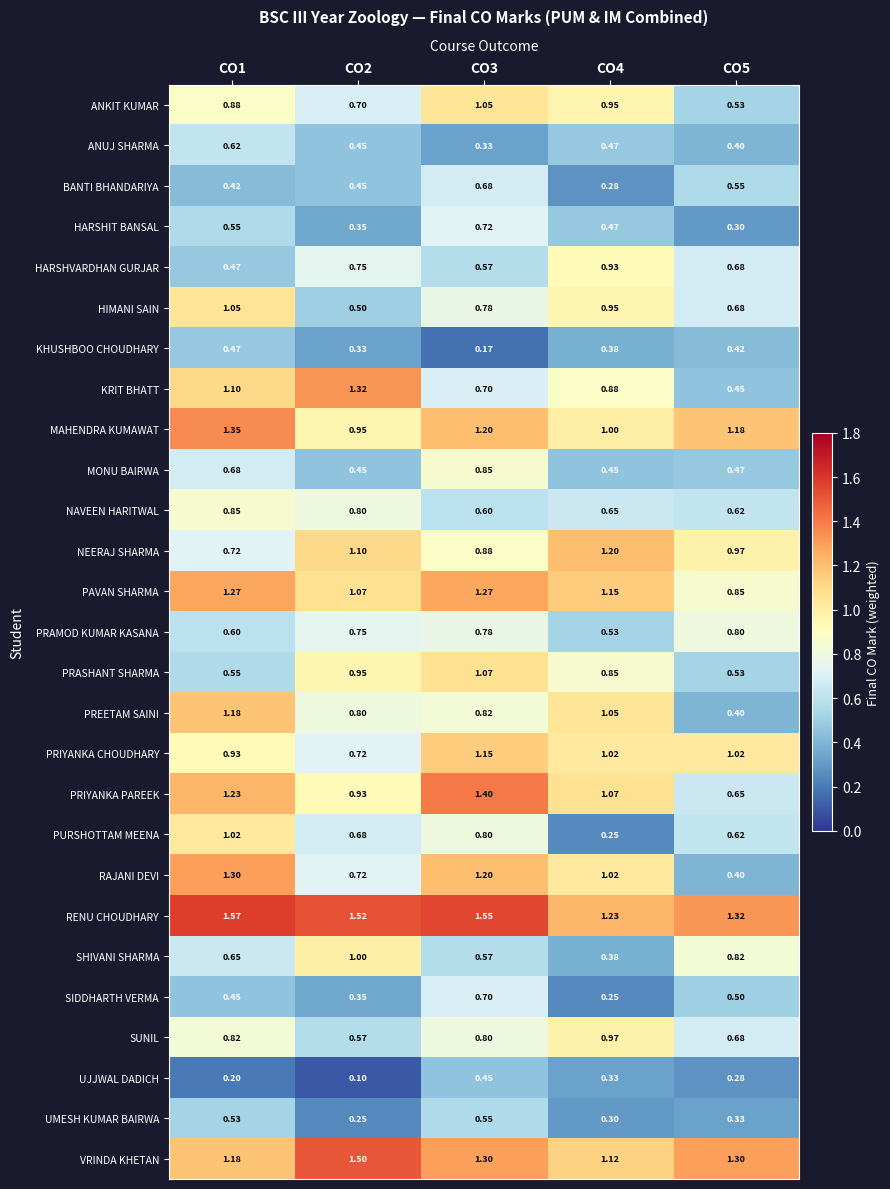

Which category has the highest value across all series?

CO1